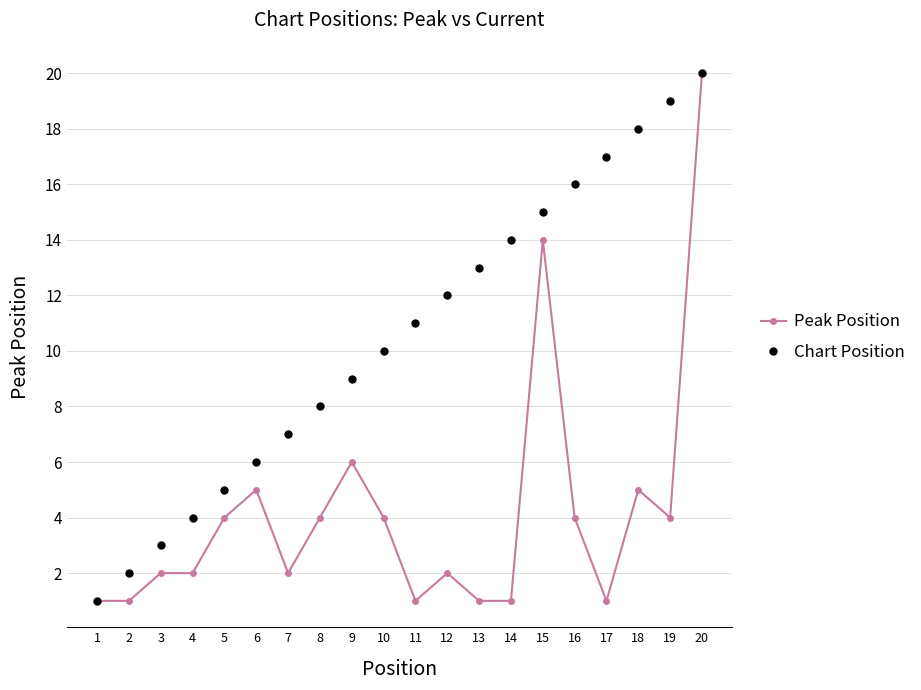

At 2, list the series in order from smallest to largest.

Peak Position, Chart Position